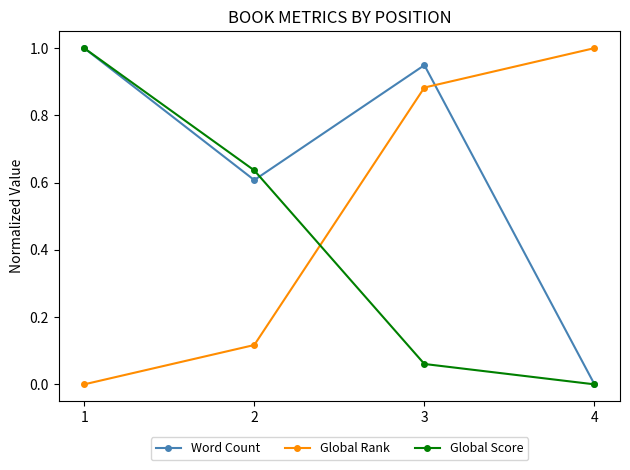

Which series has the largest total across all categories?

Word Count